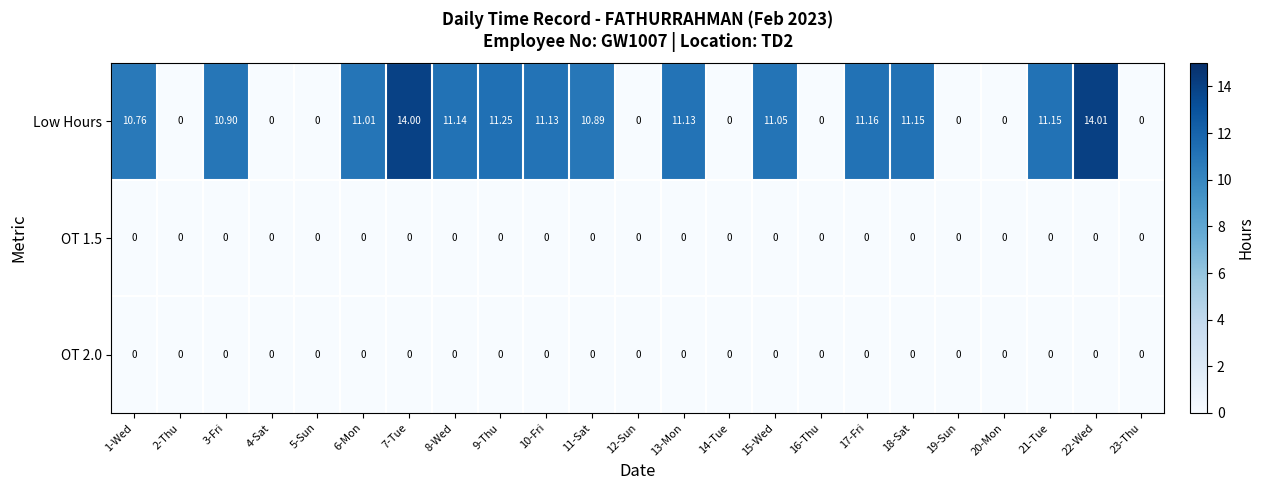

Which series has the largest total across all categories?

Low Hours